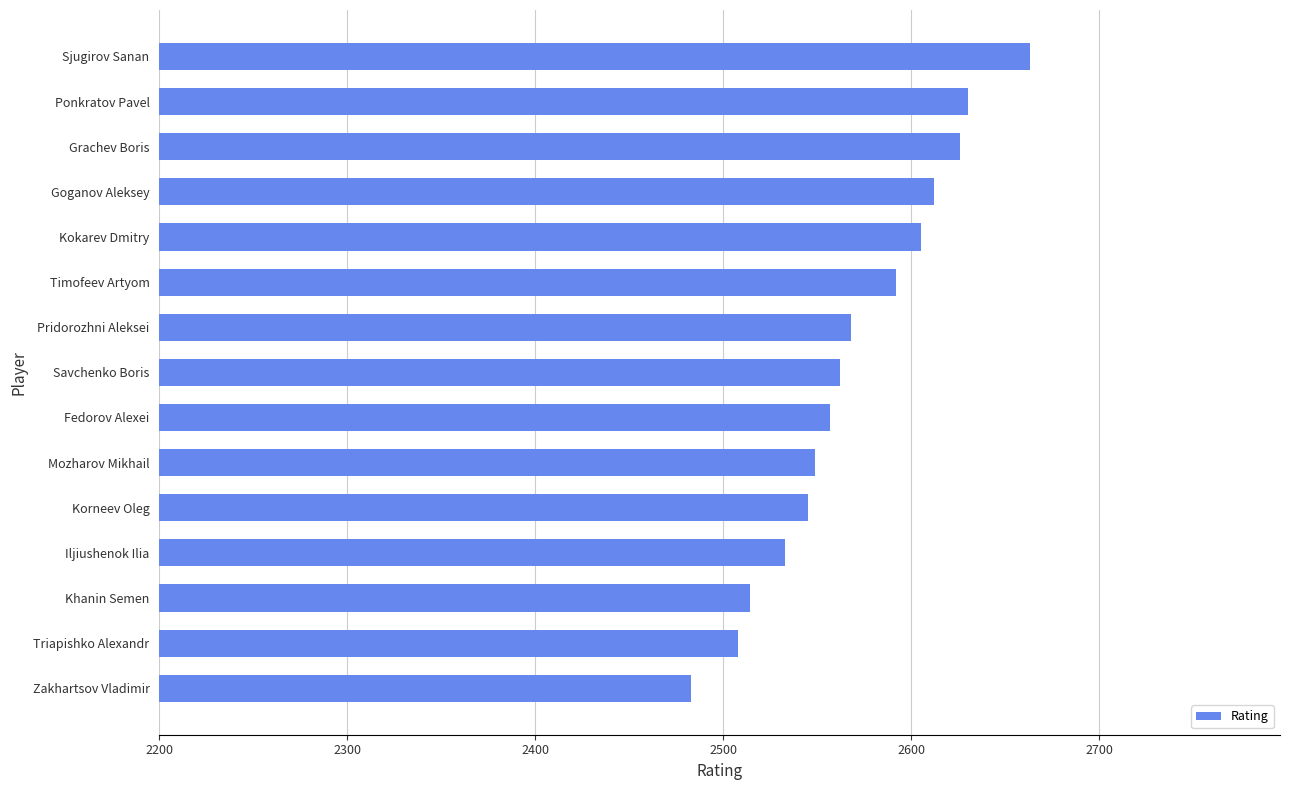

The chart shows a value of 2568 at Pridorozhni Aleksei. True or false?

True